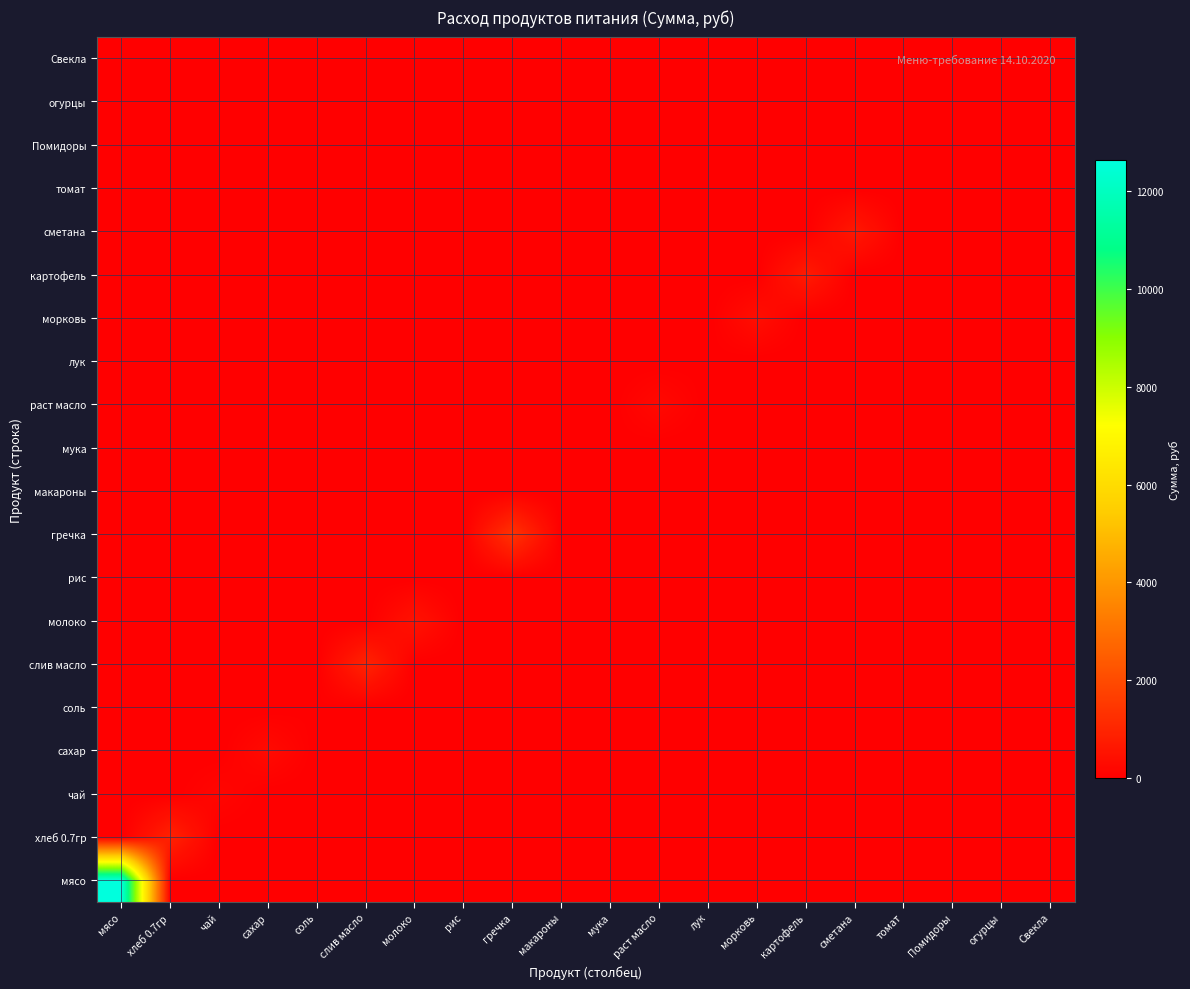

Rank the series by their maximum value, from lowest to highest.

рис, макароны, томат, Помидоры, огурцы, Свекла, мука, лук, соль, чай, раст масло, сахар, морковь, молоко, сметана, картофель, хлеб 0.7гр, слив масло, гречка, мясо